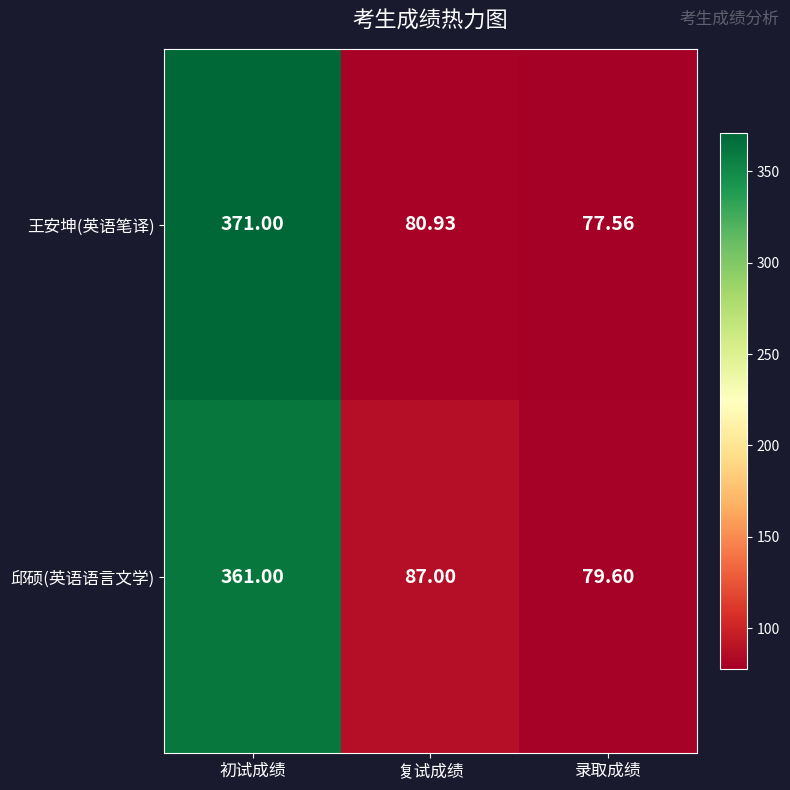

At 初试成绩, list the series in order from largest to smallest.

王安坤(英语笔译), 邱硕(英语语言文学)